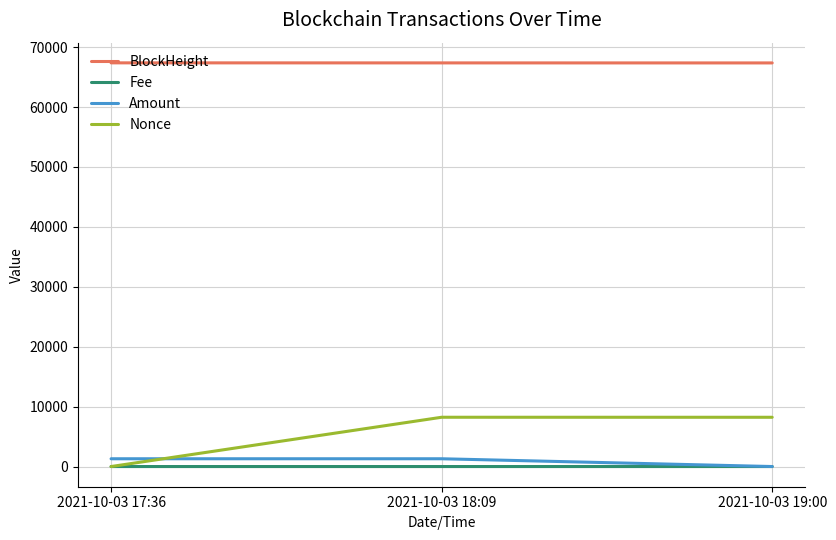

What is the difference between the Amount values at 2021-10-03 17:36 and 2021-10-03 19:00?

1297.0